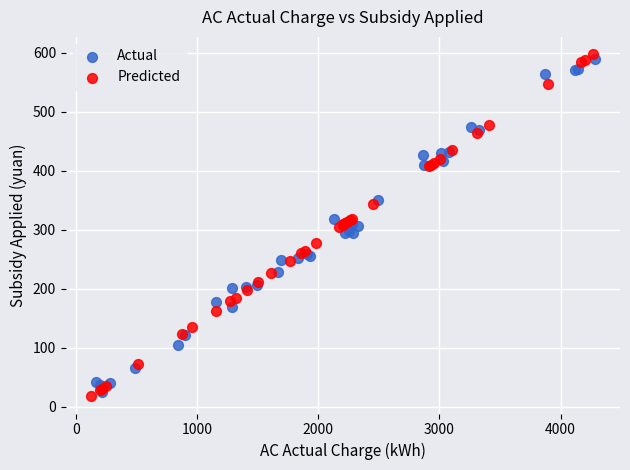

Which series reaches the maximum Y coordinate?

Predicted